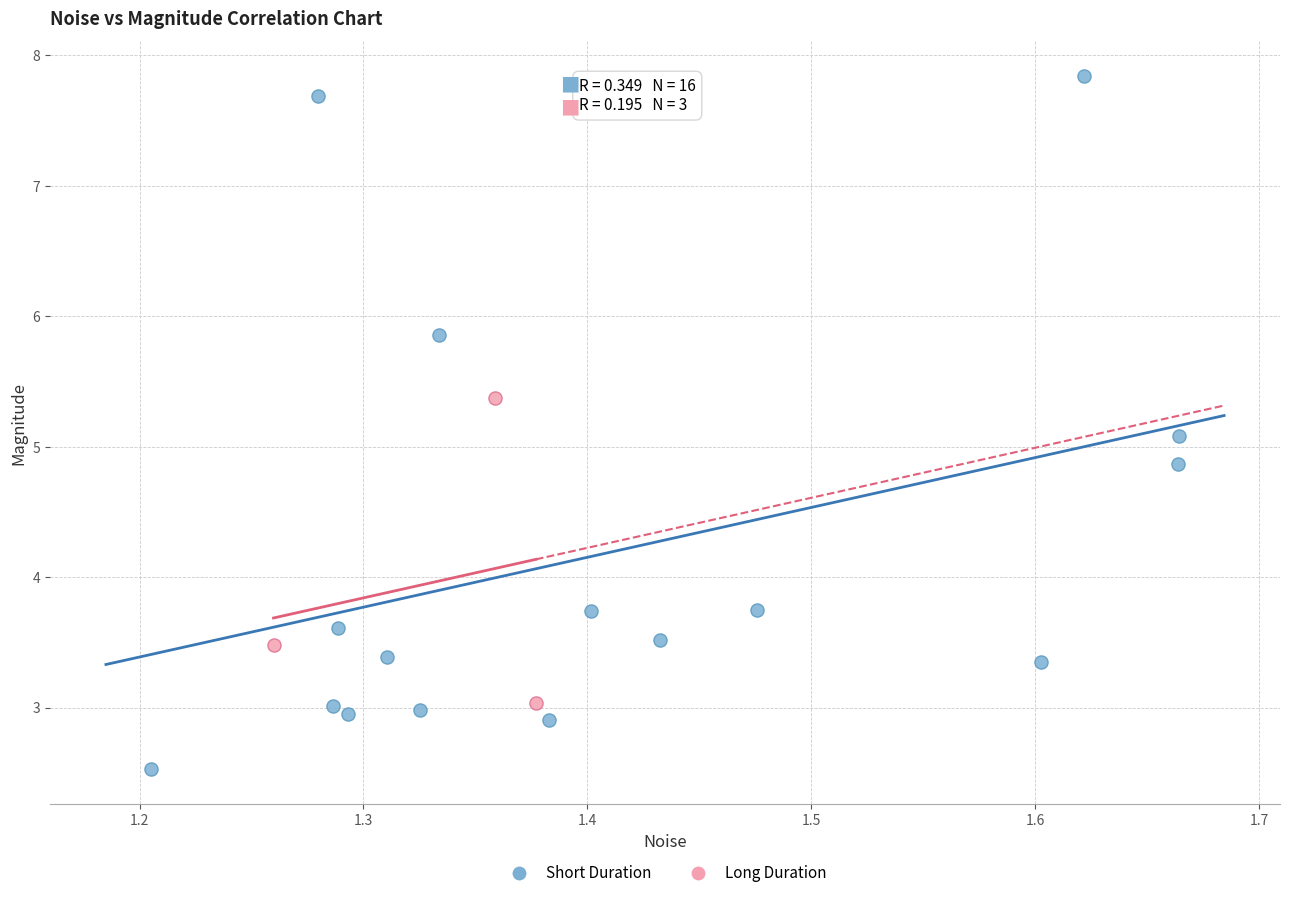

Which series contains the lowest Y value?

Short Duration